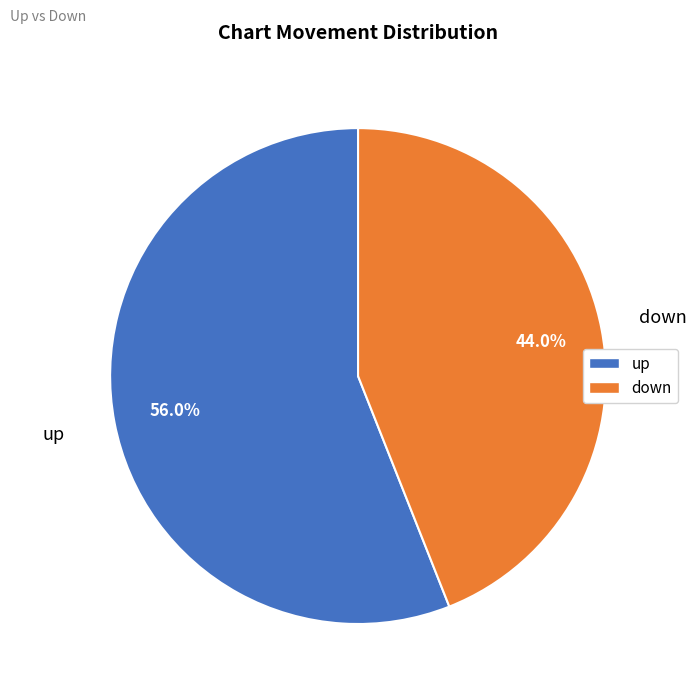

Between down and up, which is larger?

up